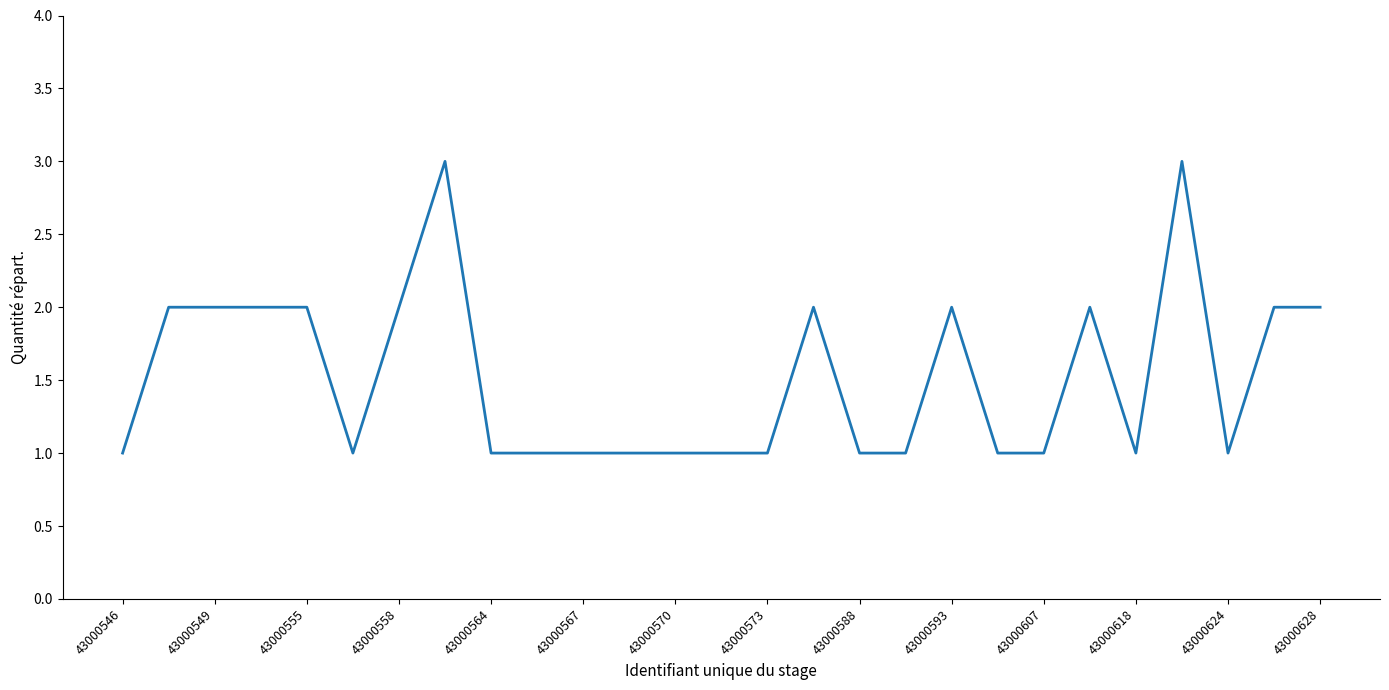

What is the greatest value displayed?

3